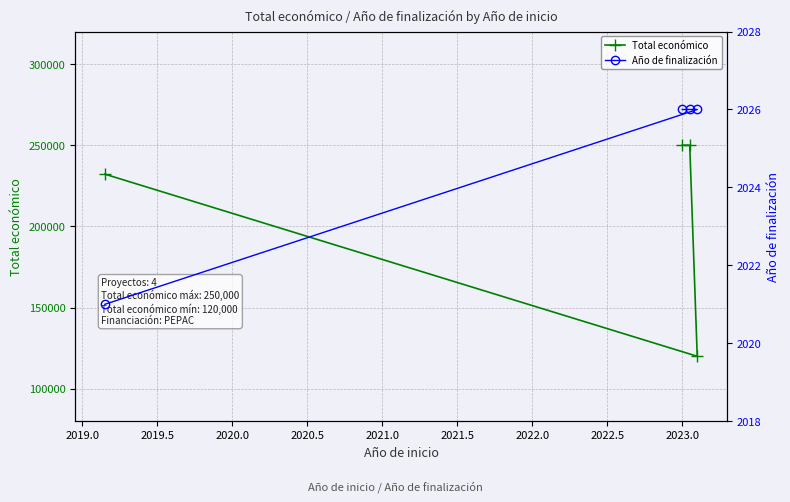

True or false: Año de finalización and Total económico intersect in this chart.

False